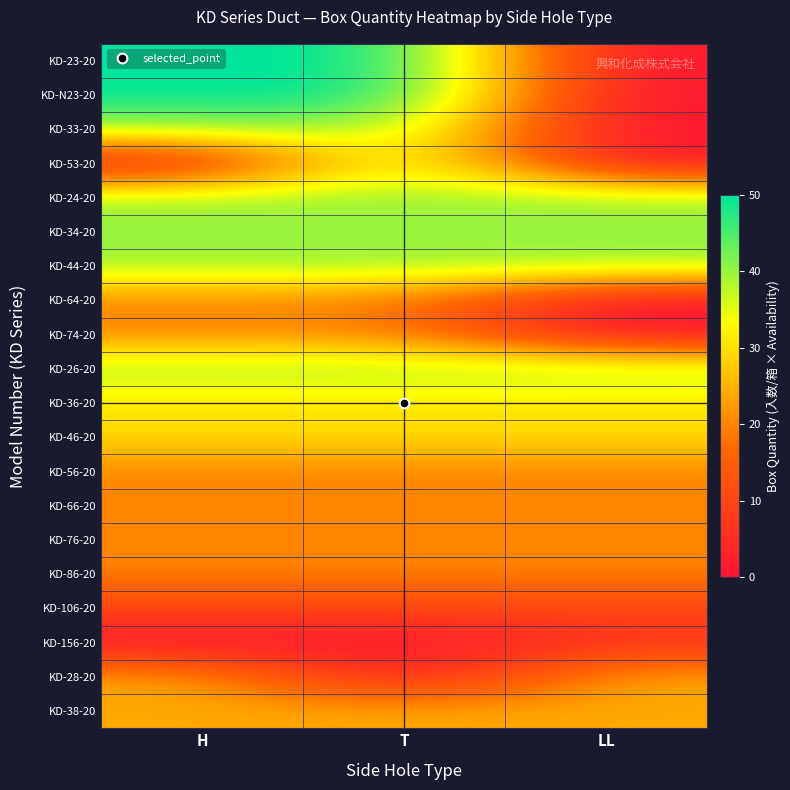

Reading right to left, what are all the values shown in this chart?

KD-23-20: LL=0	T=50	H=50
KD-N23-20: LL=0	T=50	H=50
KD-33-20: LL=0	T=40	H=40
KD-53-20: LL=0	T=40	H=0
KD-24-20: LL=40	T=40	H=40
KD-34-20: LL=40	T=40	H=40
KD-44-20: LL=40	T=40	H=40
KD-64-20: LL=0	T=20	H=20
KD-74-20: LL=0	T=20	H=20
KD-26-20: LL=40	T=40	H=40
KD-36-20: LL=30	T=30	H=30
KD-46-20: LL=30	T=30	H=30
KD-56-20: LL=20	T=20	H=20
KD-66-20: LL=20	T=20	H=20
KD-76-20: LL=20	T=20	H=20
KD-86-20: LL=20	T=20	H=20
KD-106-20: LL=10	T=10	H=10
KD-156-20: LL=6	T=0	H=0
KD-28-20: LL=24	T=0	H=24
KD-38-20: LL=24	T=24	H=24